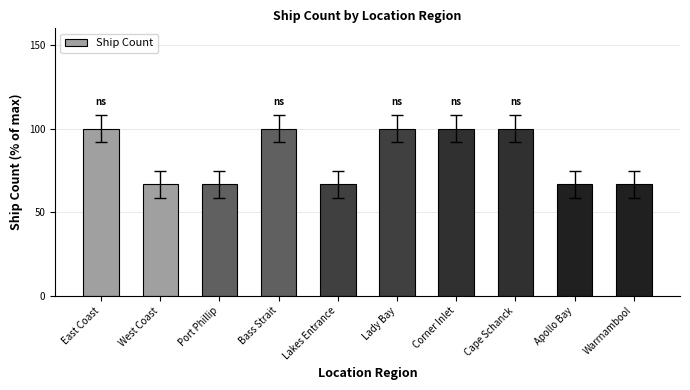

What is the average value?

83.3